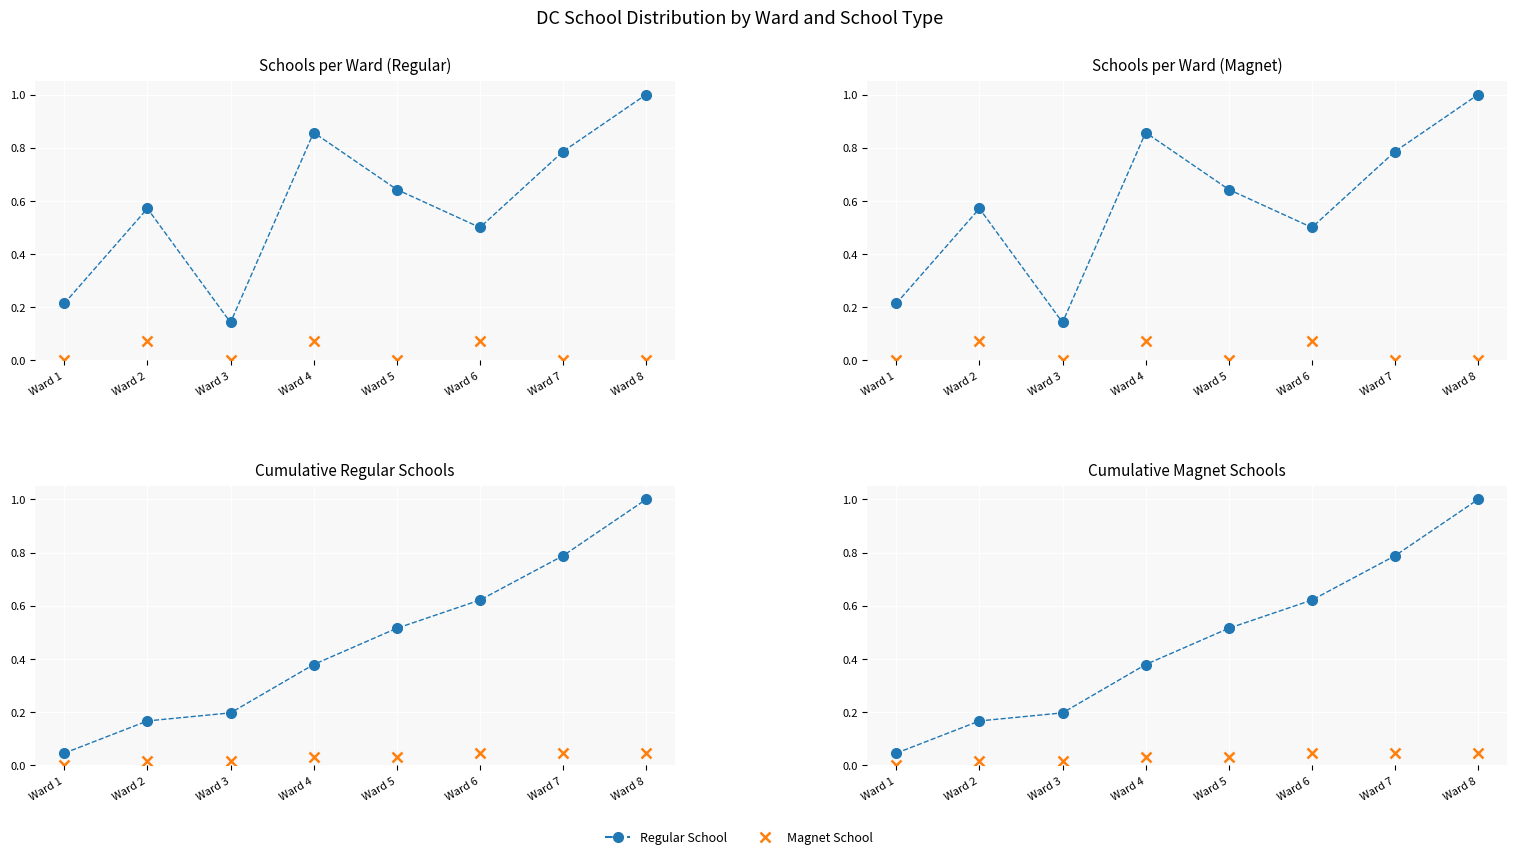

What is the difference between the highest and lowest values at Ward 6?

0.6